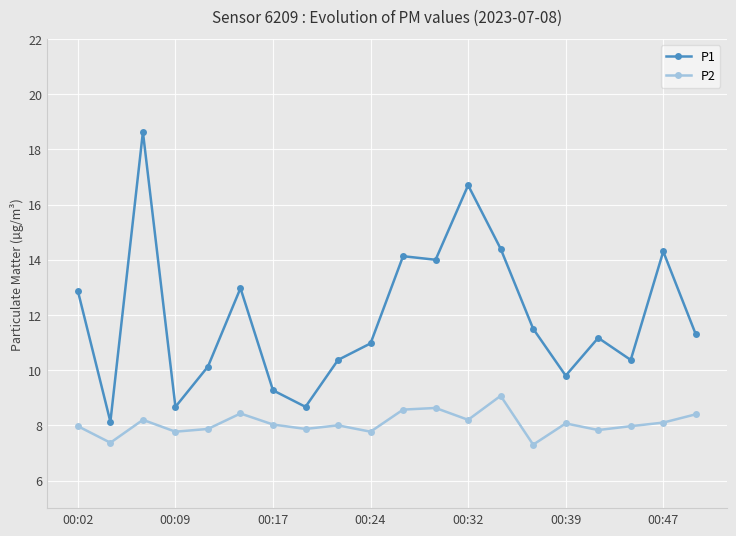

True or false: P2 and P1 cross at least once.

False